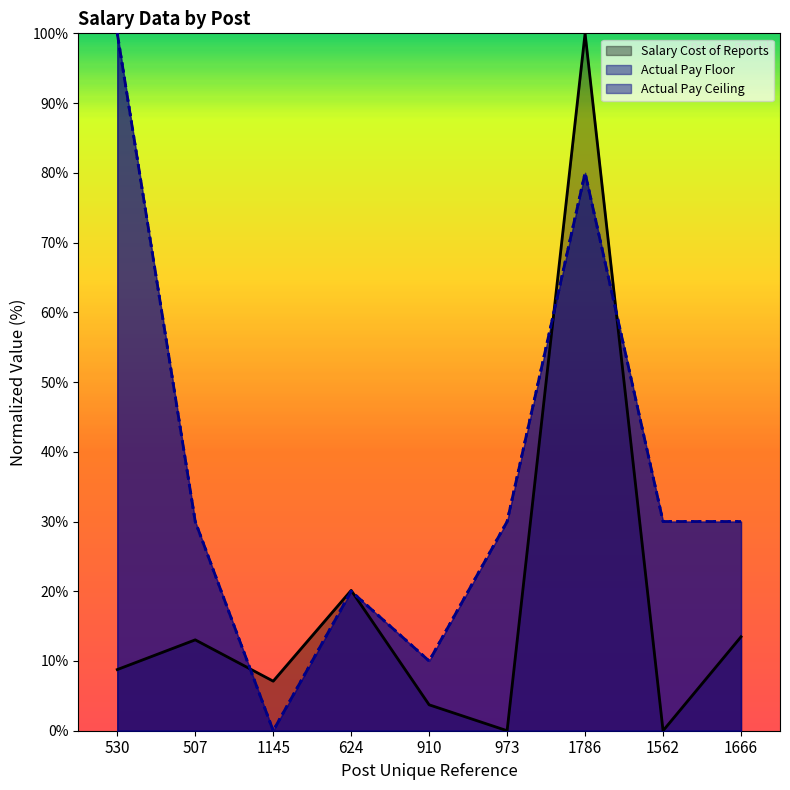

Is it true that Actual Pay Floor equals 30.0 at 1562?

True